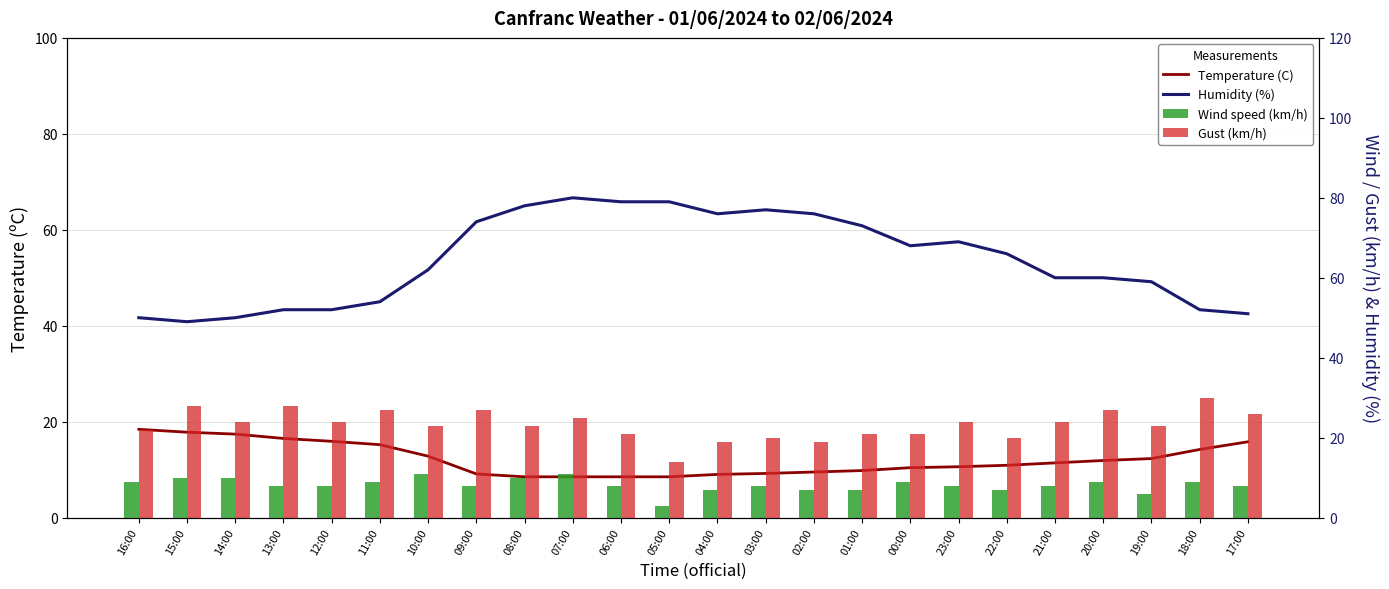

What are all the series names shown in the legend?

Temperature (C), Humidity (%), Wind speed (km/h), Gust (km/h)